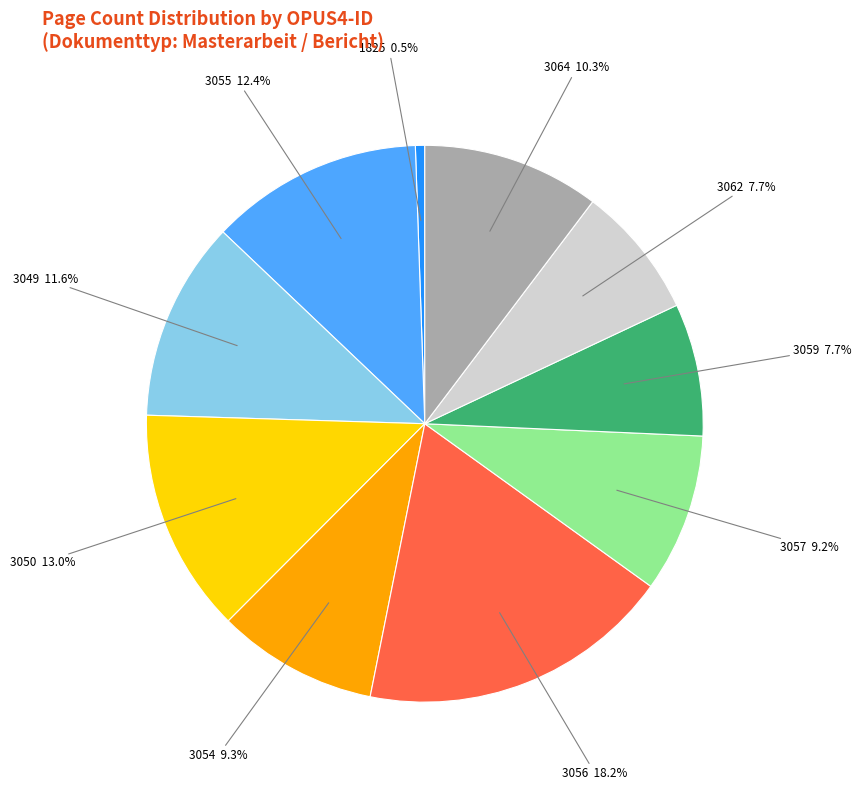

Does any single category account for the majority?

No